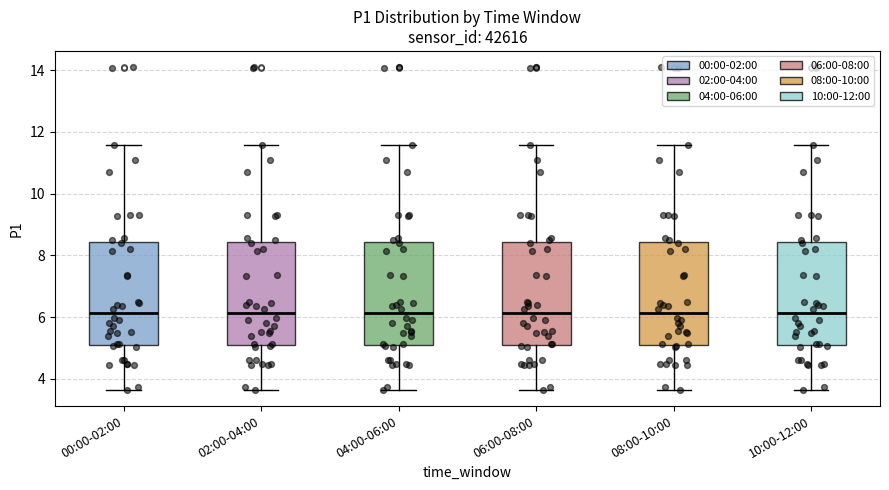

Reading left to right, transcribe this box plot: for each box, give where its median line is, the range the box spans, and where its two whiskers end, as read against the y-axis. The values are not printed on the chart, so give them approximately, as read against the axis.

00:00-02:00: median 6.2, box 5.2 to 8.4, whiskers 3.6 to 11.6
02:00-04:00: median 6.2, box 5.2 to 8.4, whiskers 3.6 to 11.6
04:00-06:00: median 6.2, box 5.2 to 8.4, whiskers 3.6 to 11.6
06:00-08:00: median 6.2, box 5.2 to 8.4, whiskers 3.6 to 11.6
08:00-10:00: median 6.2, box 5.2 to 8.4, whiskers 3.6 to 11.6
10:00-12:00: median 6.2, box 5.2 to 8.4, whiskers 3.6 to 11.6